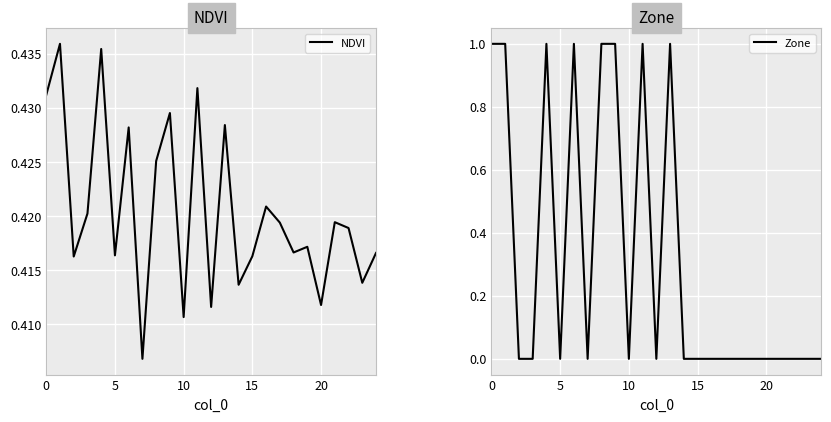

Which category has the lowest value across all series?

10